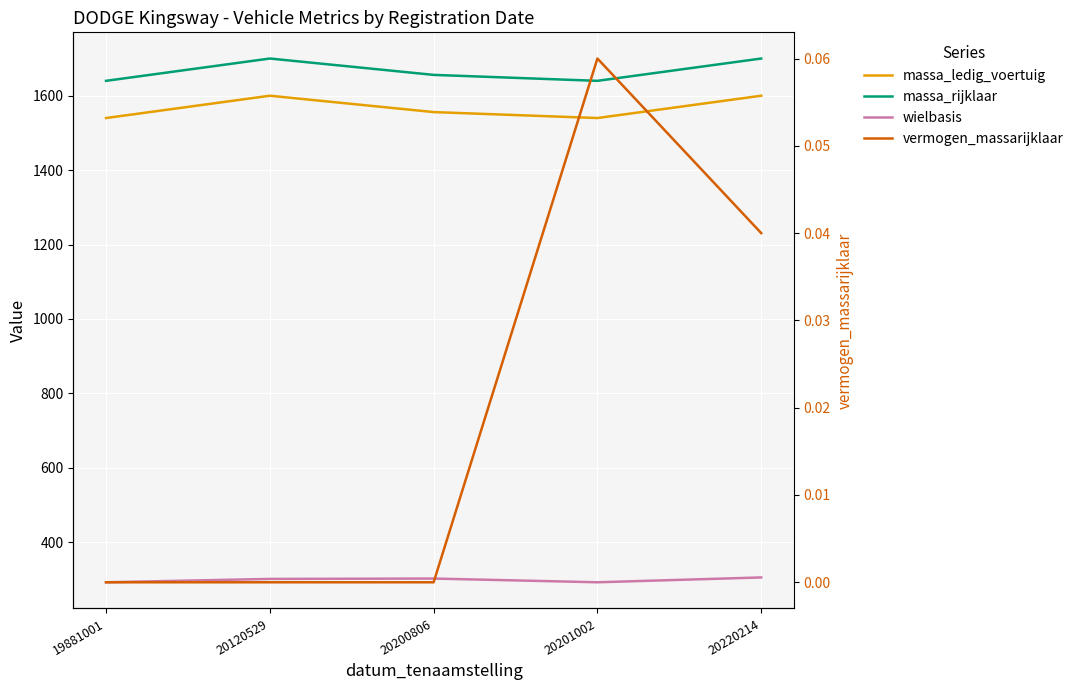

Which category has the lowest value in the massa_rijklaar series?

19881001